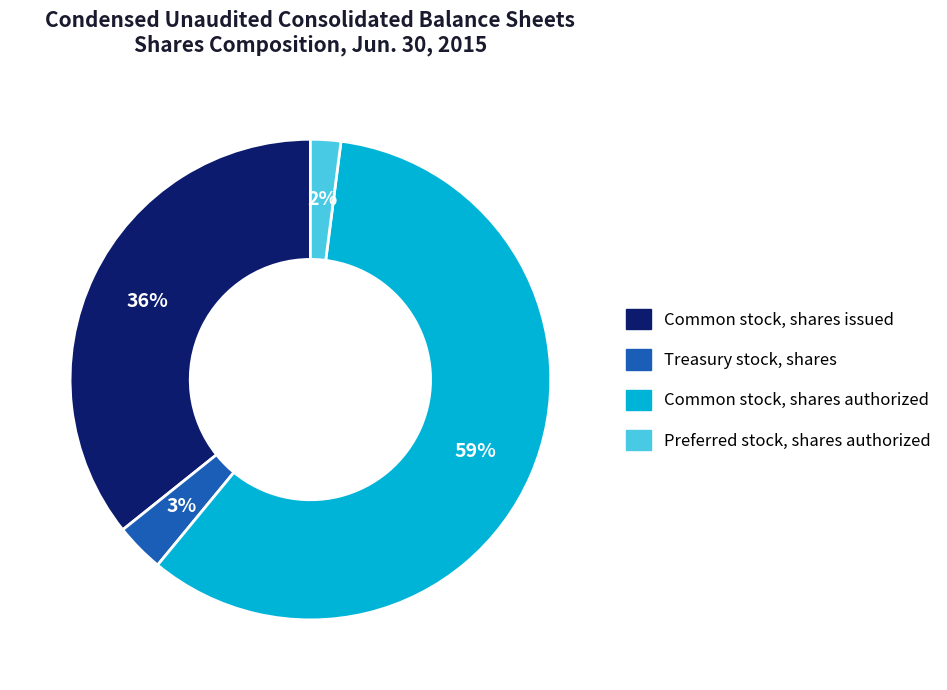

The Common stock, shares authorized slice represents 59% of the pie. True or false?

True